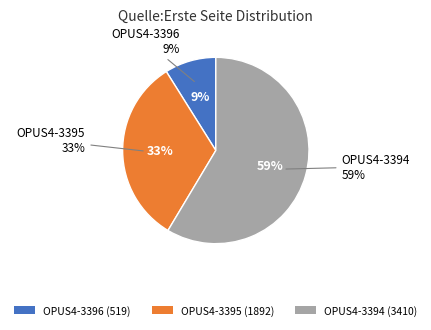

What percentage do OPUS4-3395 and OPUS4-3396 together represent?

41.4%